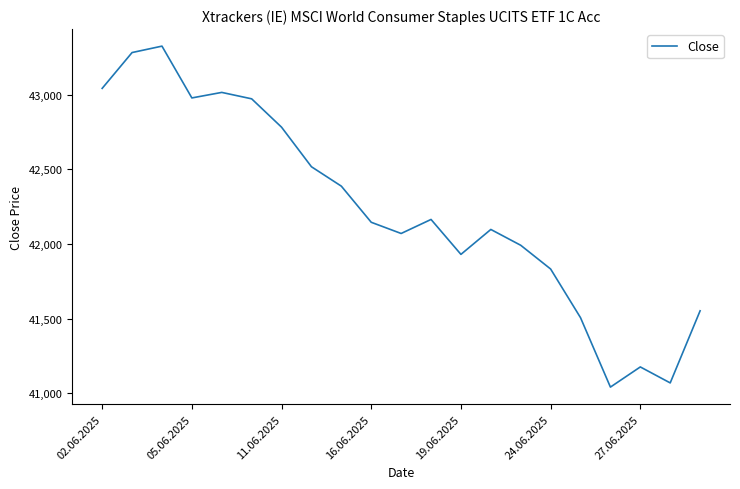

What is the difference between the maximum and minimum values?

2284